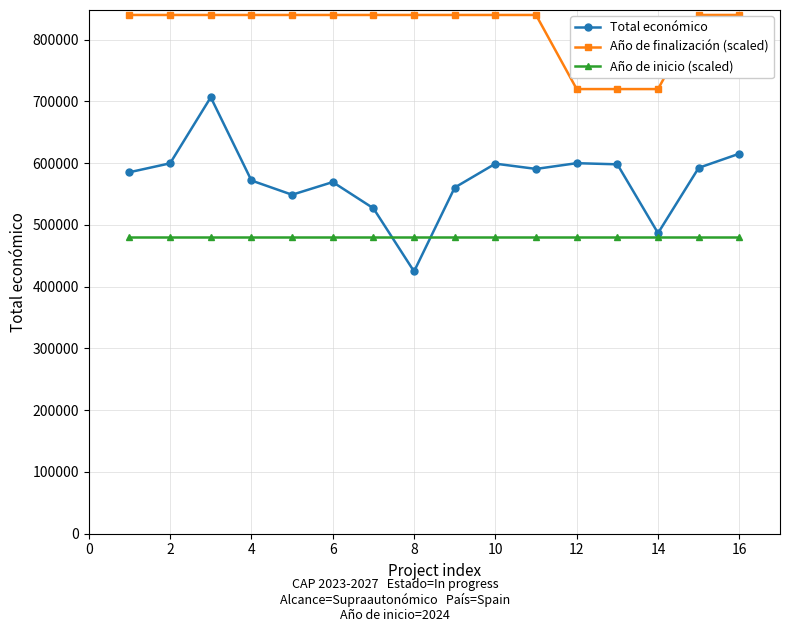

What are all the series names shown in the legend?

Total económico, Año de finalización (scaled), Año de inicio (scaled)